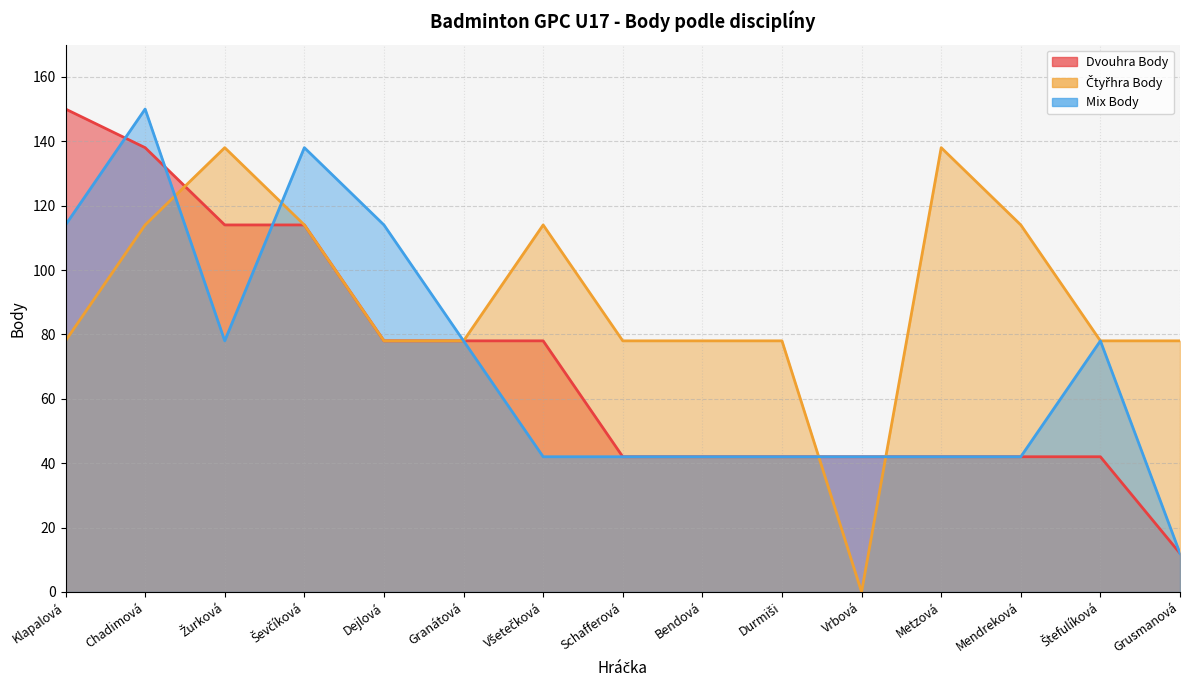

What is the value of the Dvouhra Body point at the 8th from the left?

42